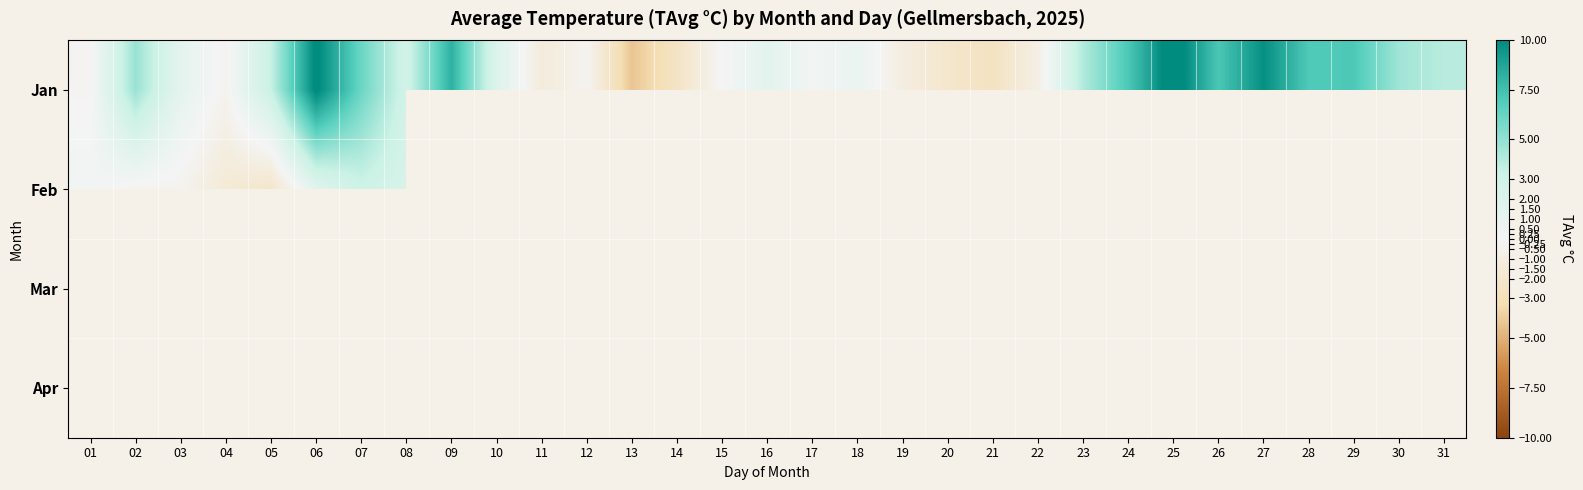

What is the minimum value shown in the chart?

-4.2